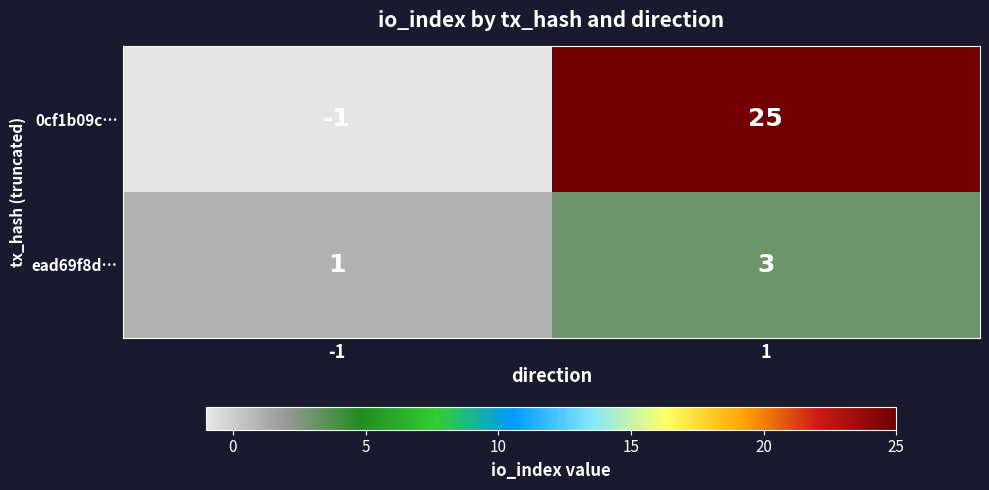

Count the number of data series in this chart.

2